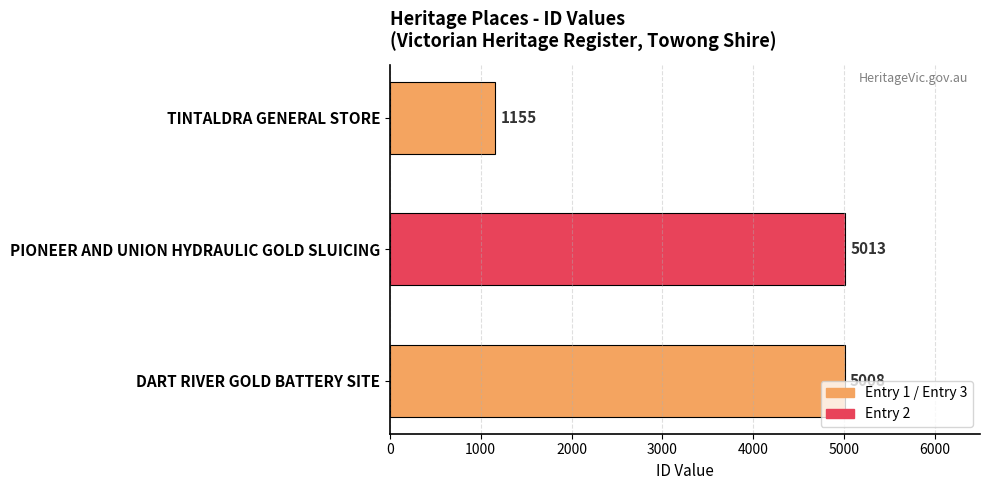

What is the greatest value displayed?

5013